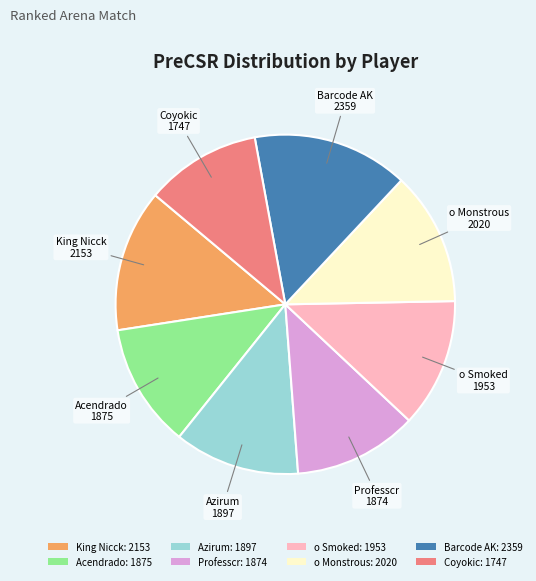

Approximately how many times larger is the value at Azirum: 1897 compared to Professcr: 1874?

1.0